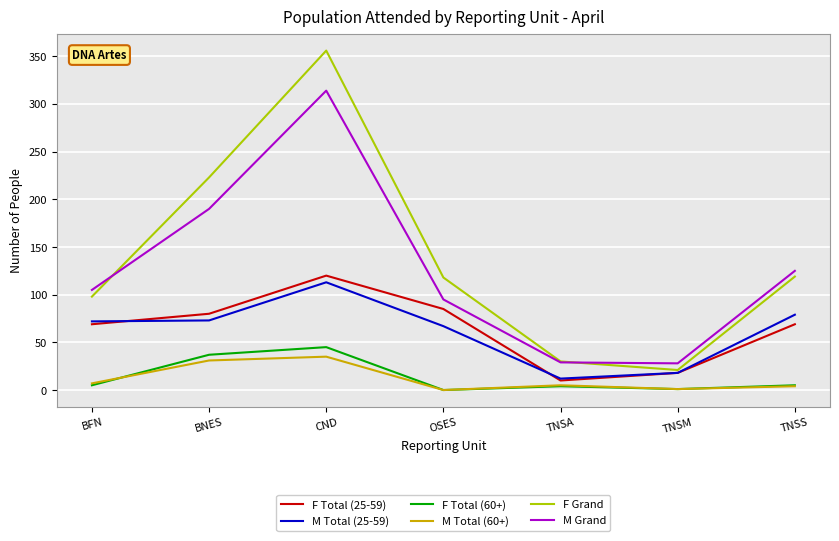

True or false: F Grand has a value of 21 at TNSM.

True